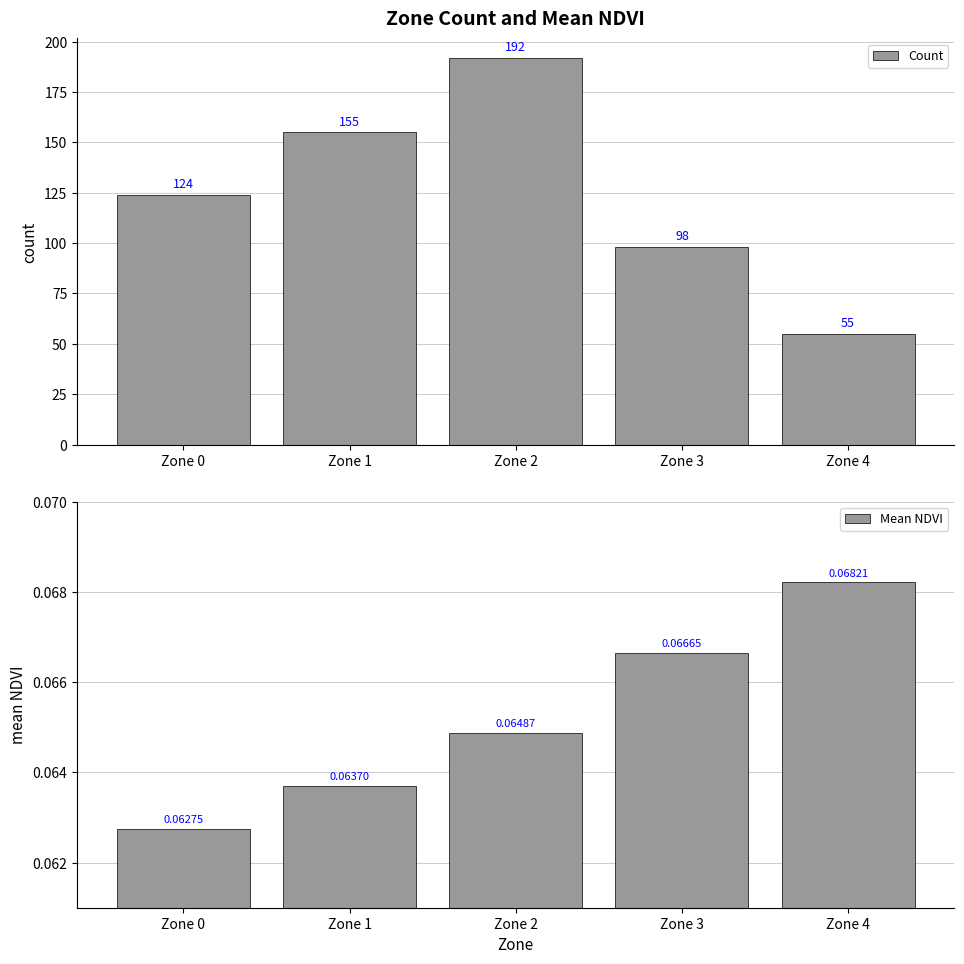

What is the sum of all Mean NDVI values?

0.3